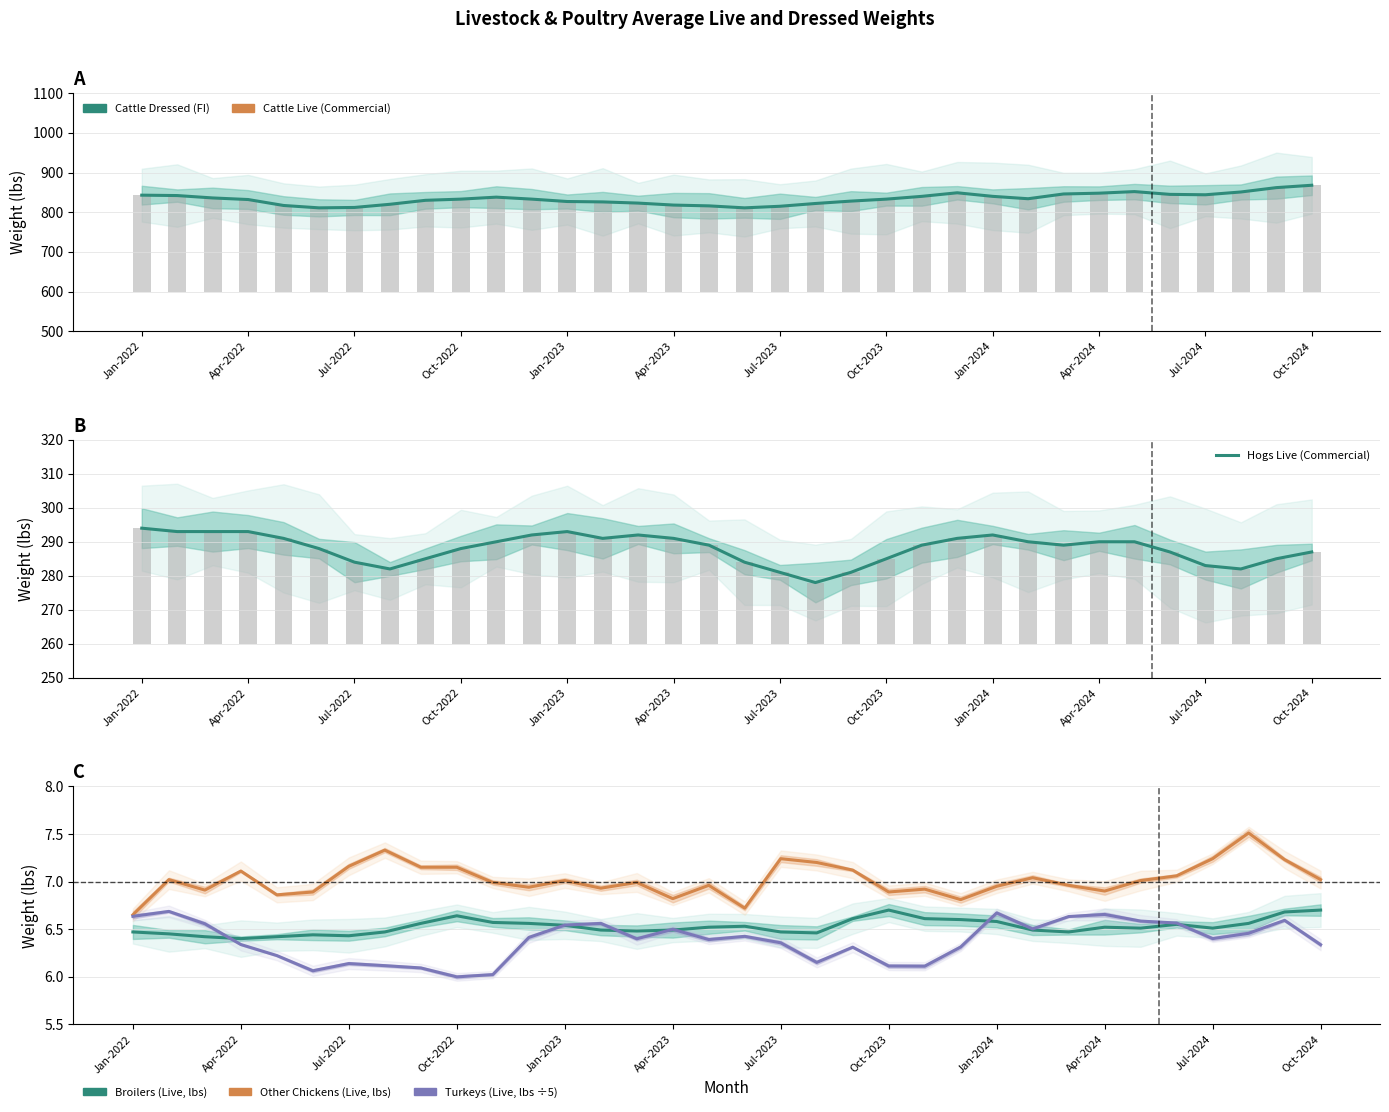

What is the average value of the Turkeys (Live, lbs ÷5) series?

6.4